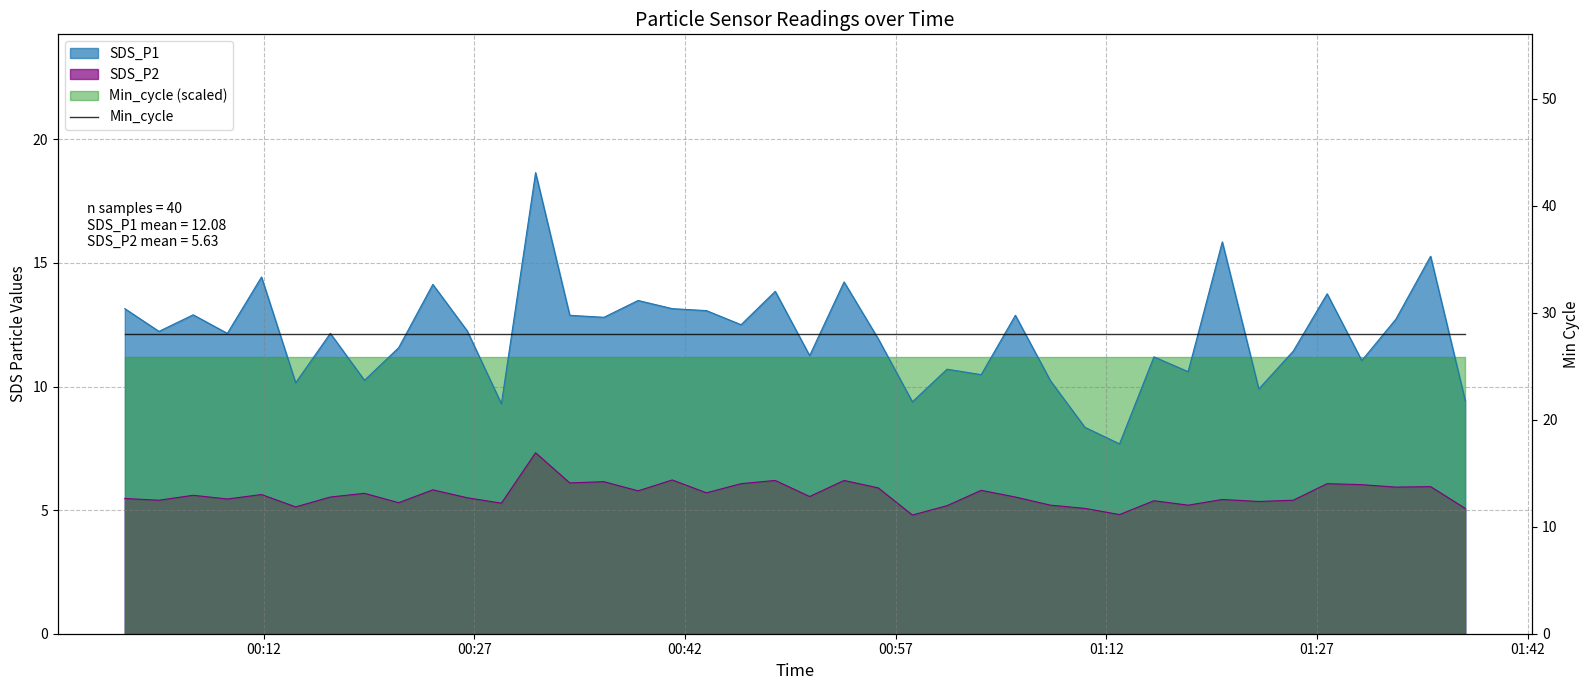

Reading right to left, extract all data points from this chart.

SDS_P1: 9.4	15.3	12.7	11.1	13.8	11.4	9.9	15.8	10.6	11.2	7.7	8.3	10.2	12.9	10.5	10.7	9.4	11.9	14.2	11.2	13.8	12.5	13.1	13.2	13.5	12.8	12.9	18.6	9.3	12.2	14.1	11.6	10.2	12.2	10.2	14.4	12.2	12.9	12.2	13.2
SDS_P2: 5.1	6.0	5.9	6.0	6.1	5.4	5.3	5.4	5.2	5.4	4.8	5.1	5.2	5.5	5.8	5.2	4.8	5.9	6.2	5.5	6.2	6.1	5.7	6.2	5.8	6.2	6.1	7.3	5.3	5.5	5.8	5.3	5.7	5.5	5.1	5.6	5.5	5.6	5.4	5.5